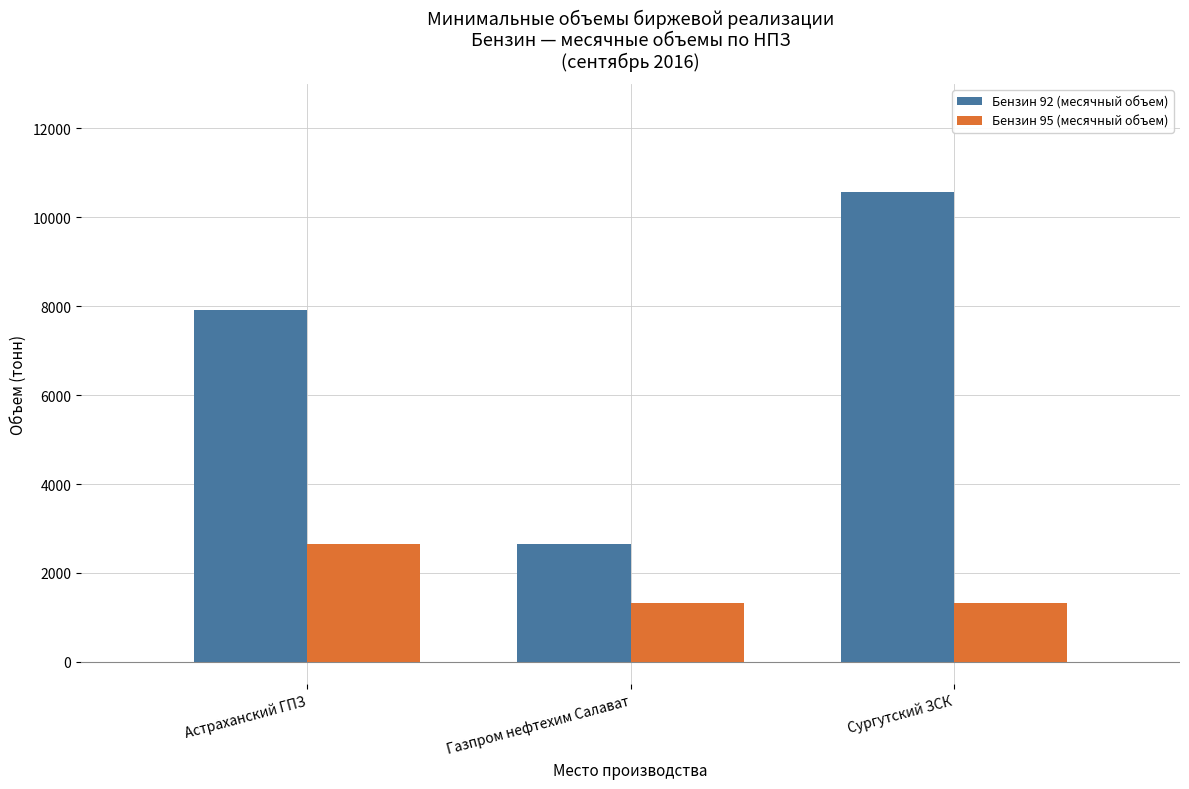

What position from the right is Астраханский ГПЗ?

3